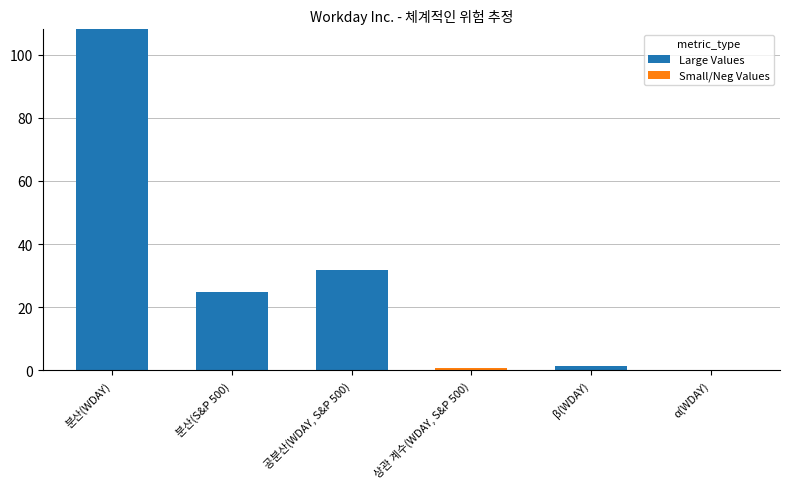

True or false: Large Values has a value of 31.9 at 공분산(WDAY, S&P 500).

True